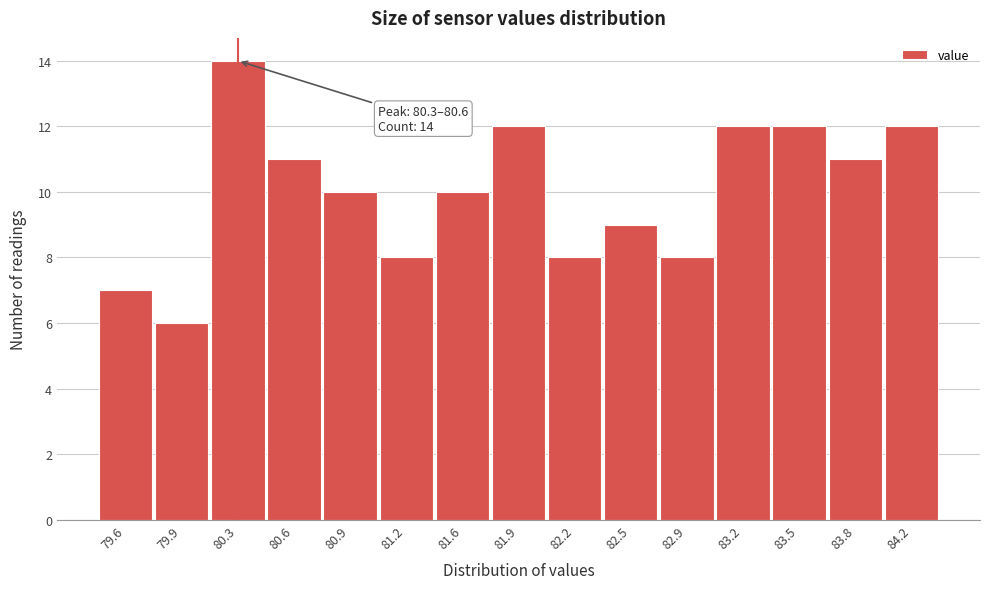

Reading left to right, extract all data points from this chart.

79.6=7	79.9=6	80.3=14	80.6=11	80.9=10	81.2=8	81.6=10	81.9=12	82.2=8	82.5=9	82.9=8	83.2=12	83.5=12	83.8=11	84.2=12